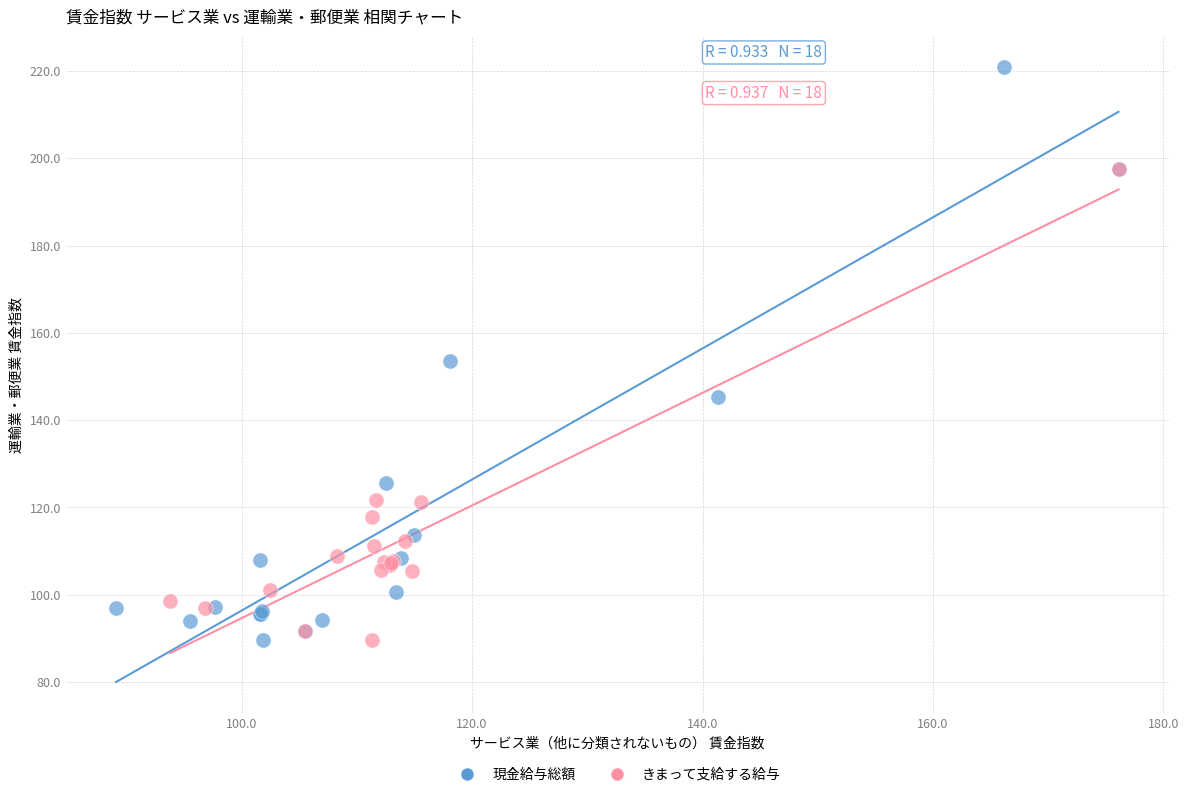

Which series contains the highest Y value?

現金給与総額